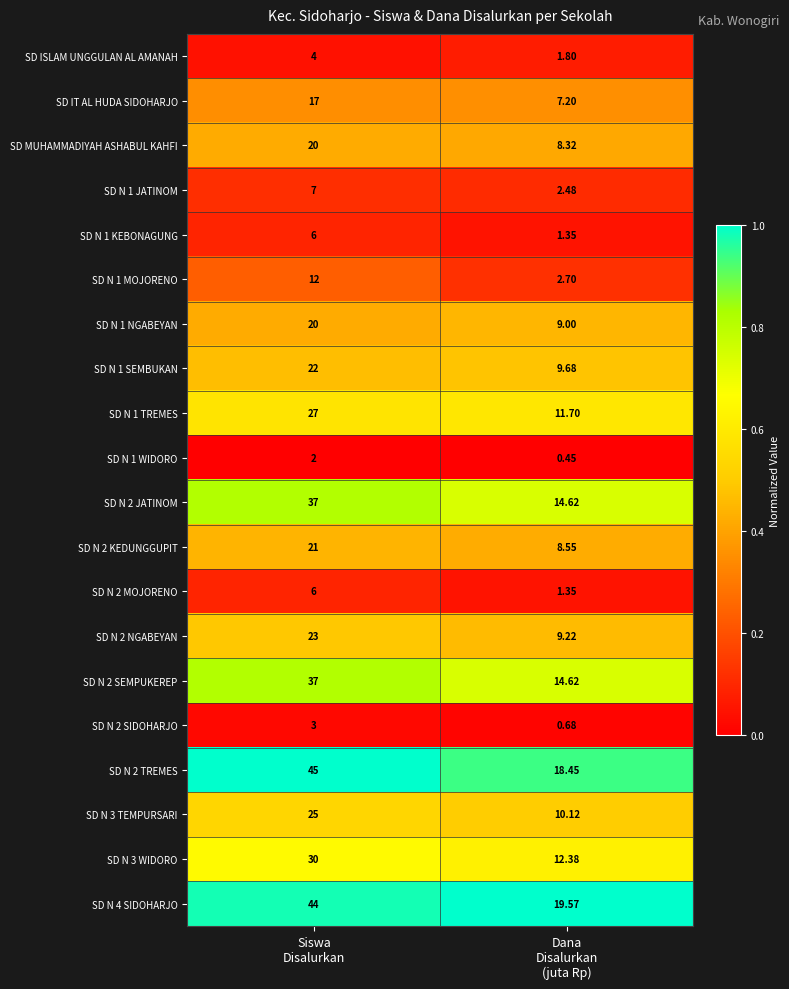

Which series has the largest total across all categories?

SD N 4 SIDOHARJO